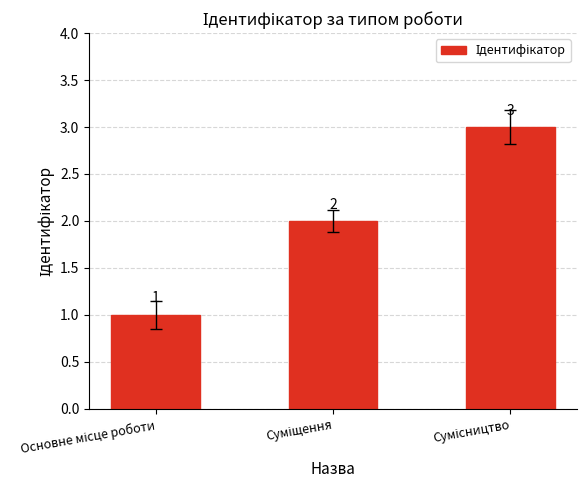

Reading left to right, extract all data points from this chart.

1	2	3